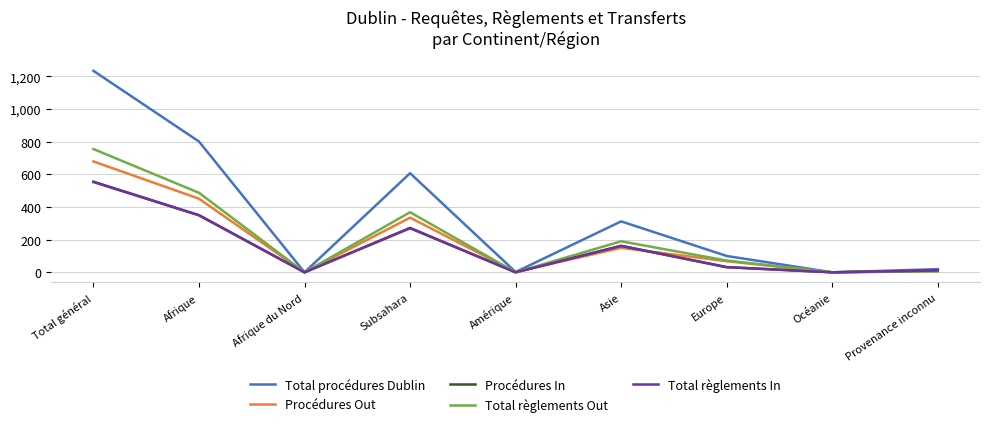

In Total procédures Dublin, how many points are lower than both neighbors (excluding endpoints)?

3